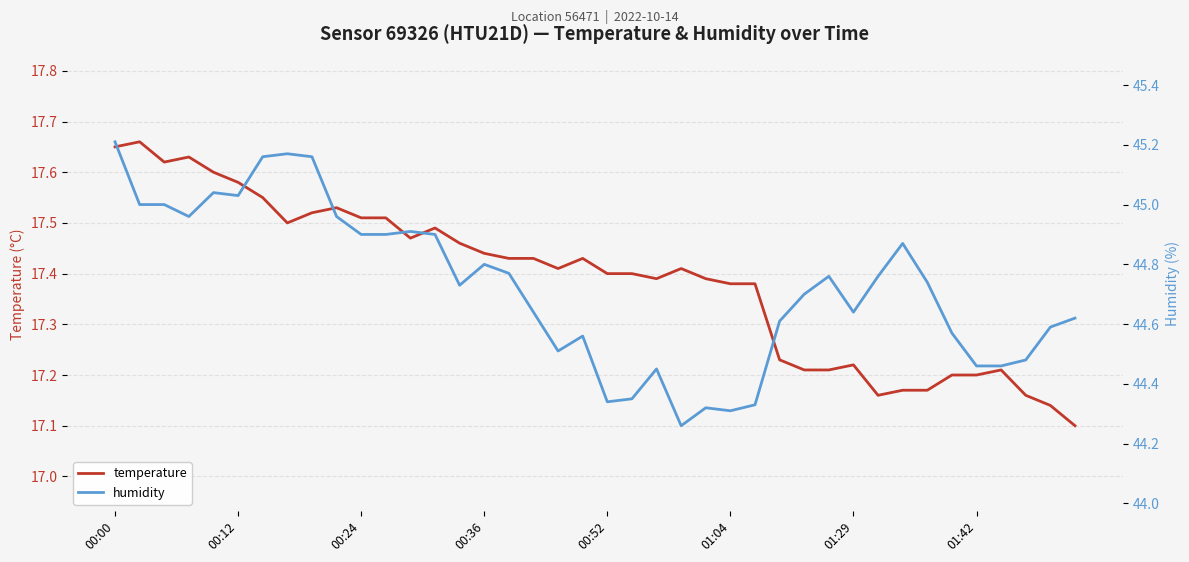

What is the difference between the maximum and minimum values in the temperature series?

0.6